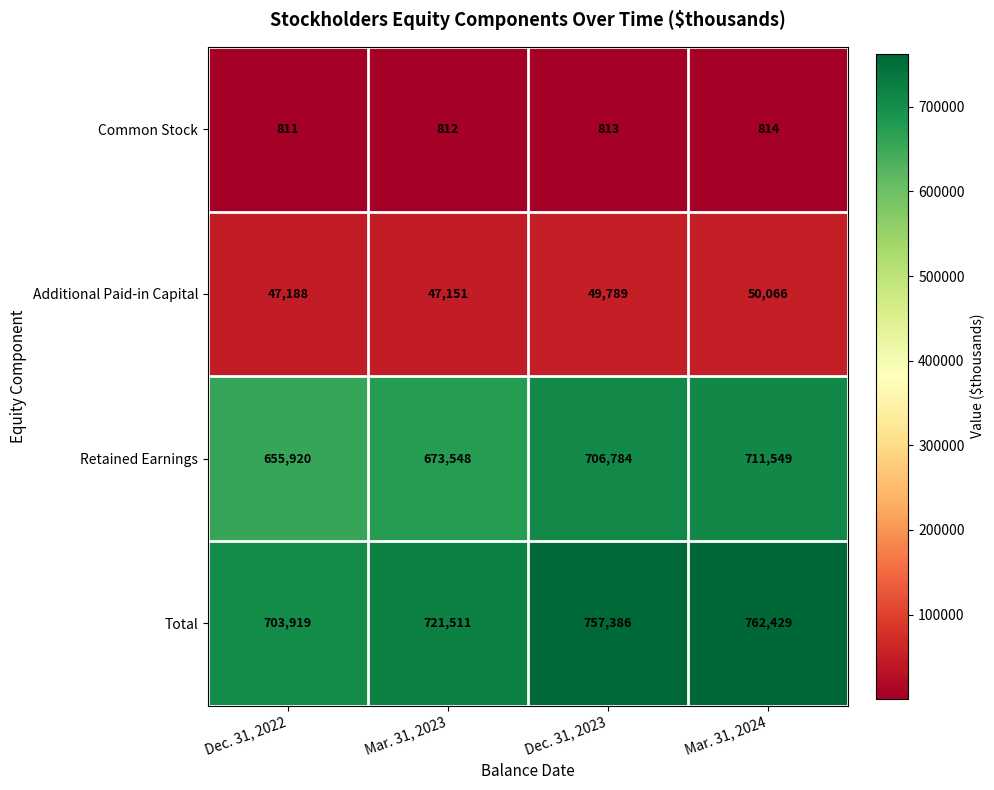

What is the average value of the Total series?

736311